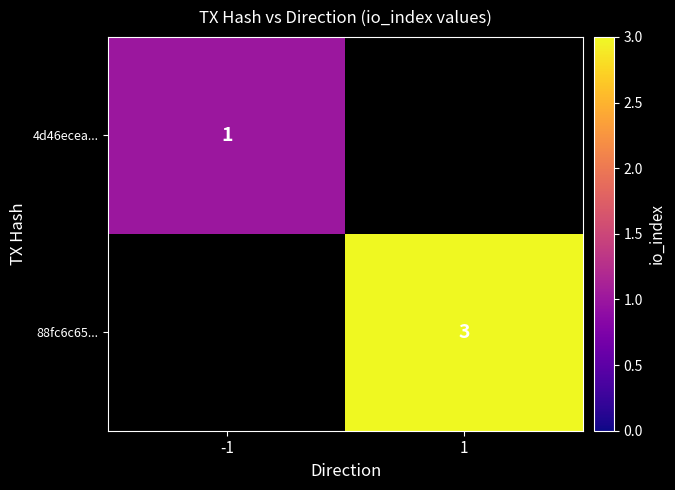

True or false: 88fc6c65... has a value of 3 at 1.

True